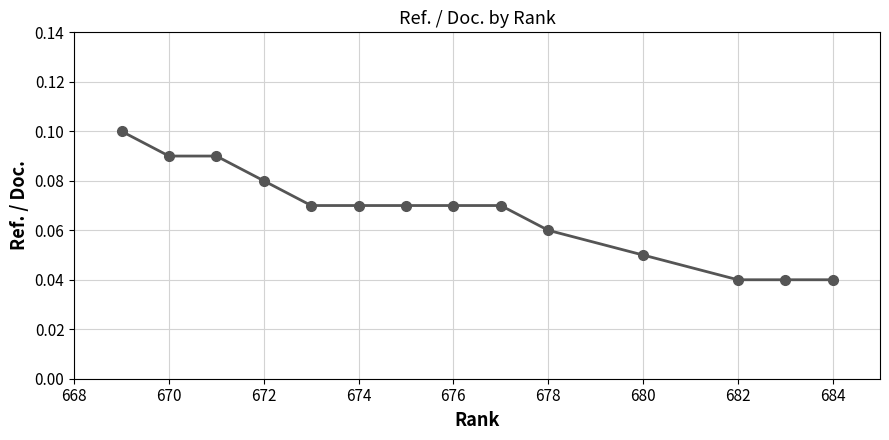

Count the values in the range 0 to 1.

14